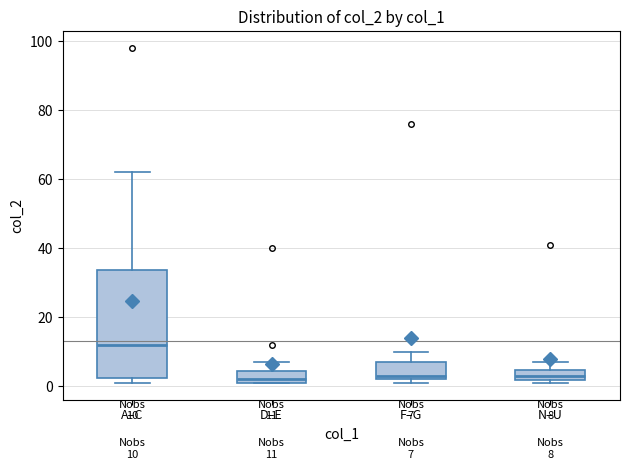

Which box is the tallest, from its lower edge to its upper edge?

A–C